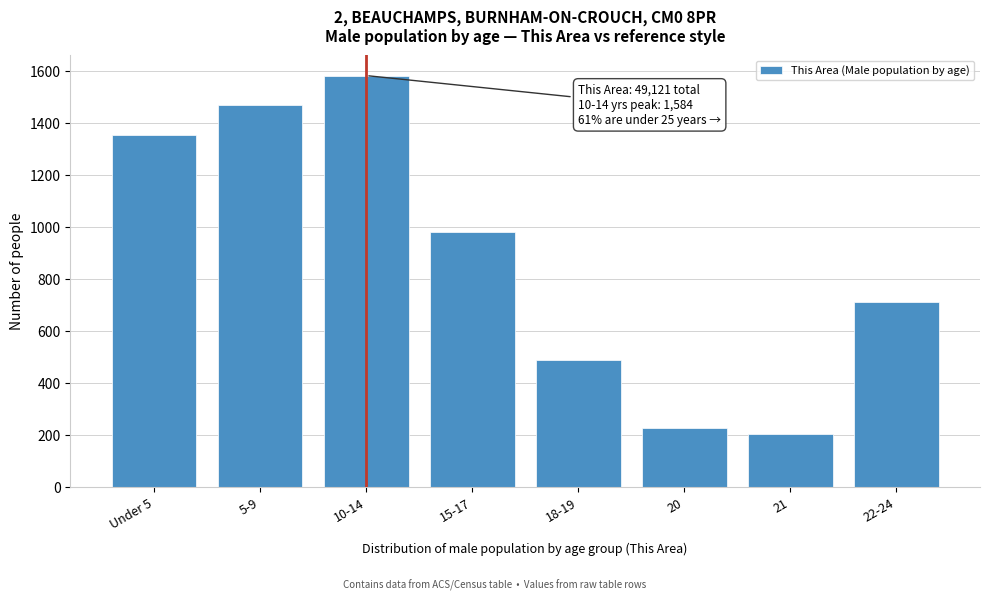

Reading left to right, extract all data points from this chart.

1357	1470	1584	983	488	226	203	714